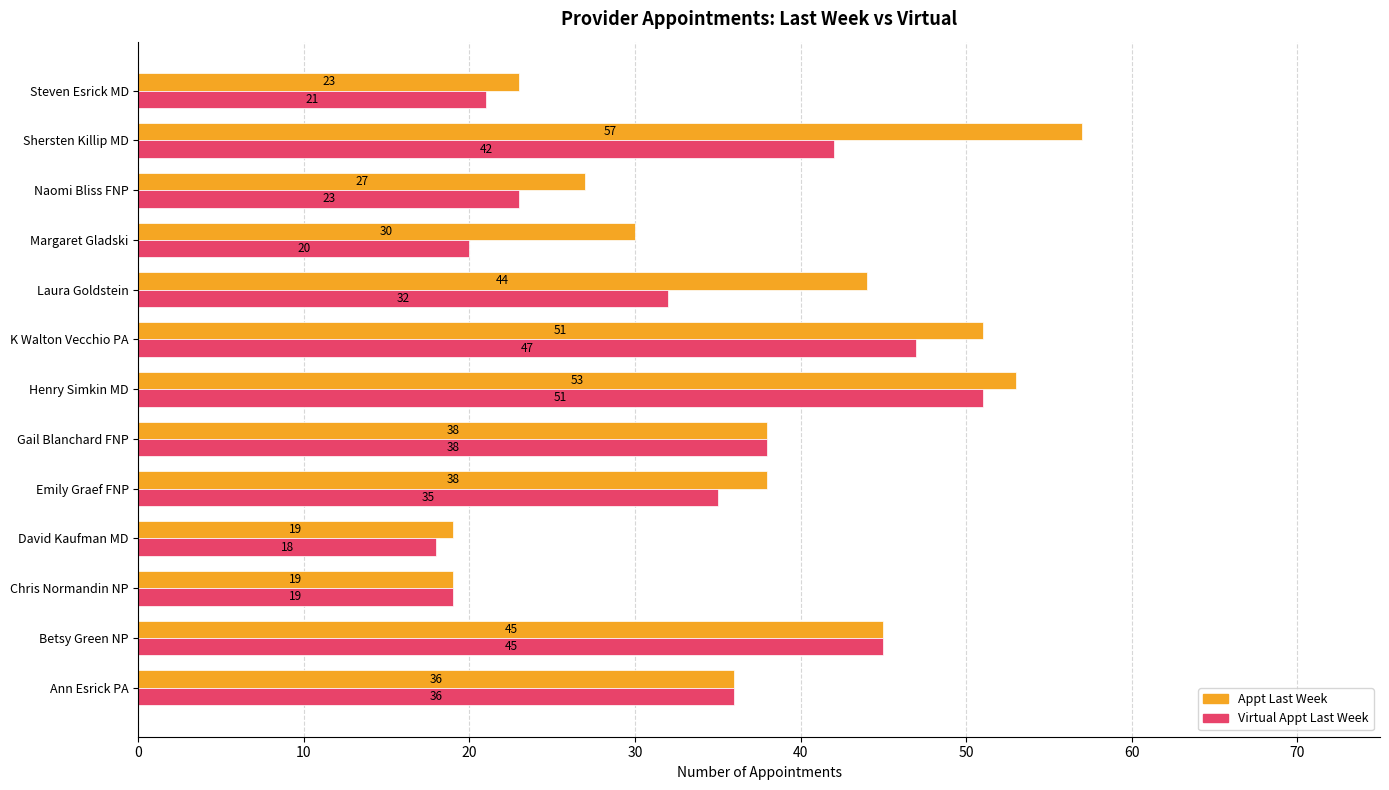

What is the average value of the Virtual Appt Last Week series?

33